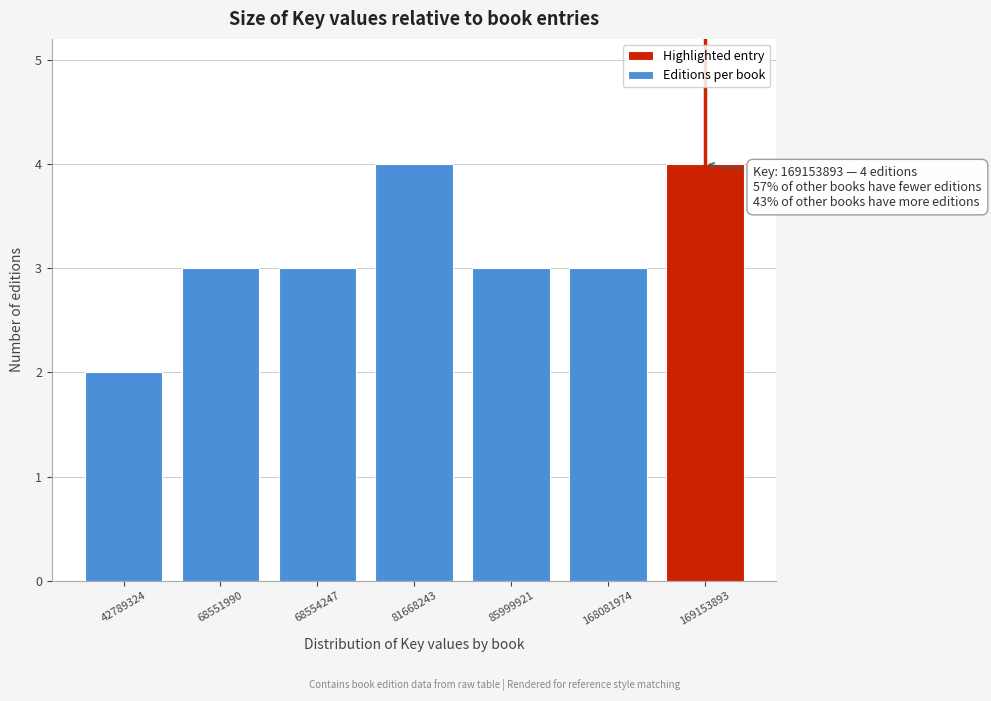

Reading left to right, what are all the values shown in this chart?

2	3	3	4	3	3	4